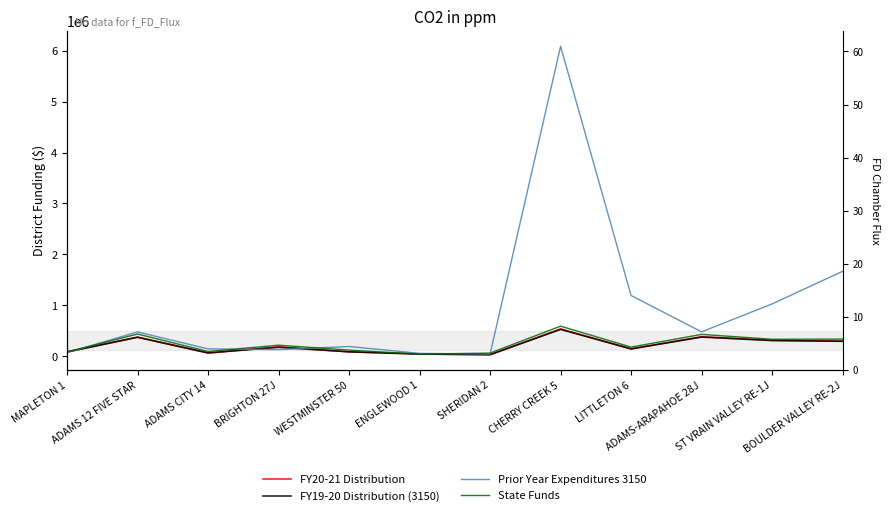

Is this an area chart (filled region under the line)?

No